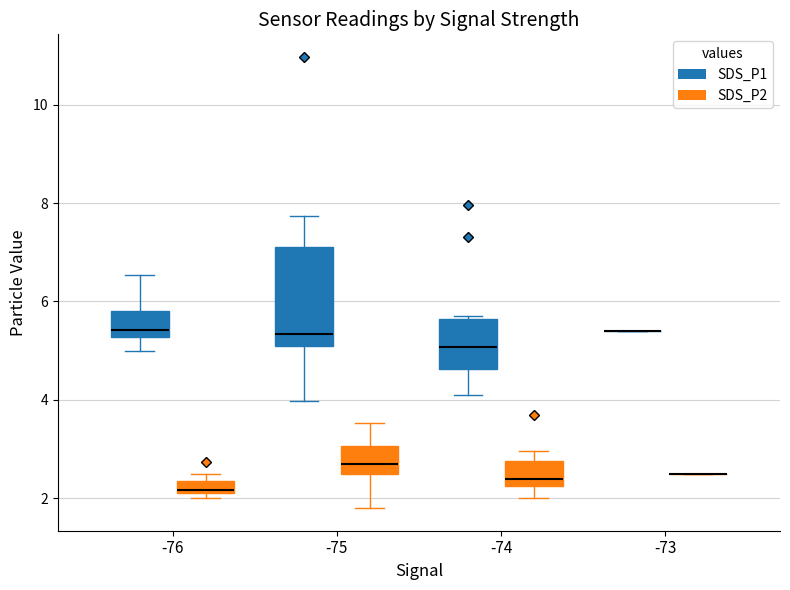

Which box is the tallest, from its lower edge to its upper edge?

-75 (SDS_P1)